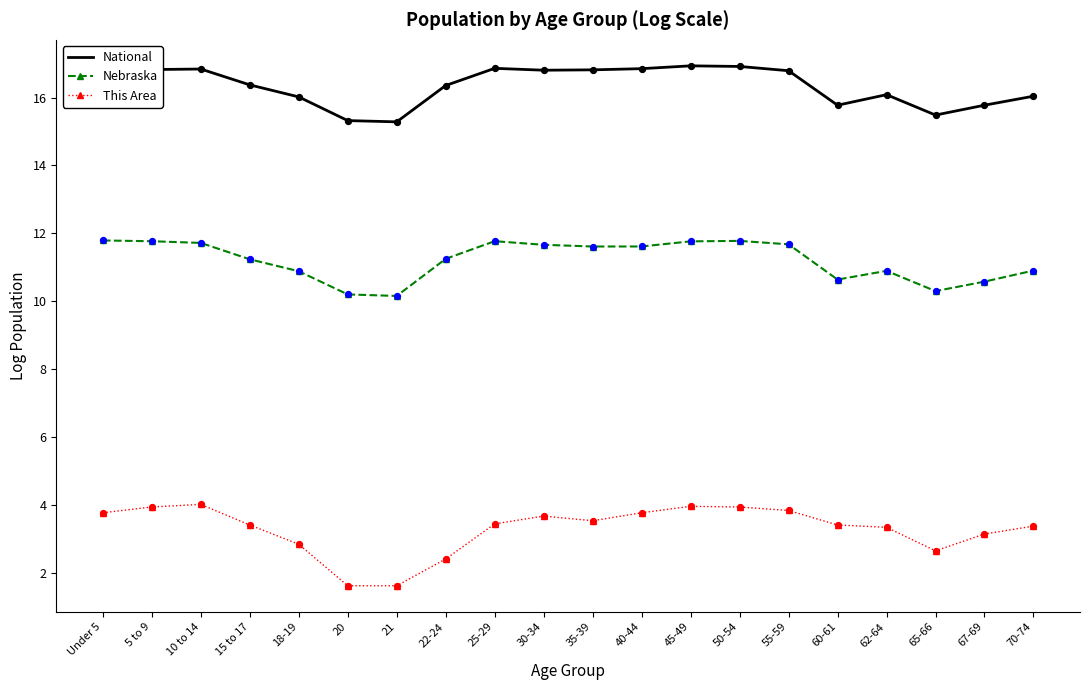

What are all the series names shown in the legend?

National, Nebraska, This Area